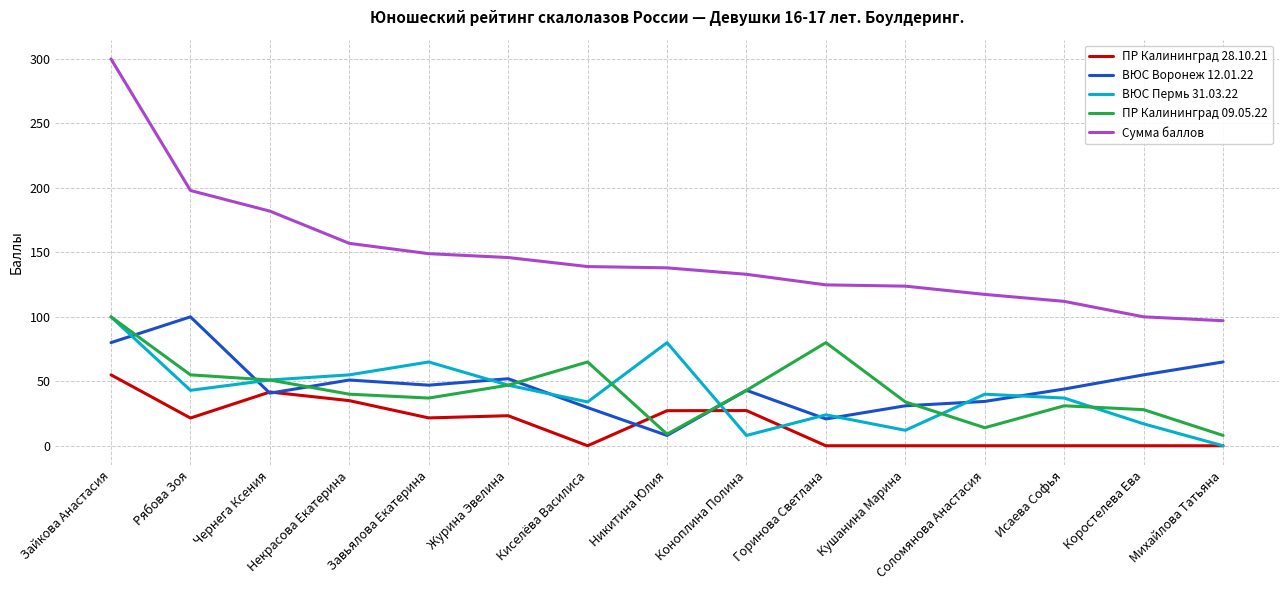

After their last crossing, which series has the higher values: ВЮС Пермь 31.03.22 or ВЮС Воронеж 12.01.22?

ВЮС Воронеж 12.01.22